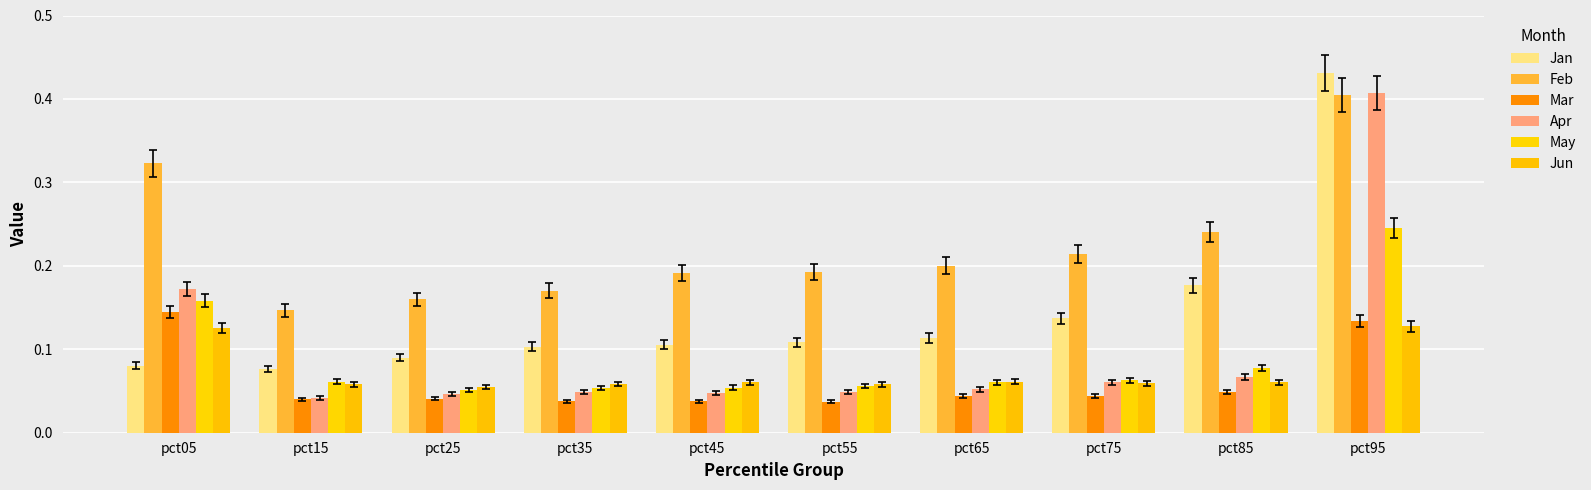

What are all the series names shown in the legend?

Jan, Feb, Mar, Apr, May, Jun